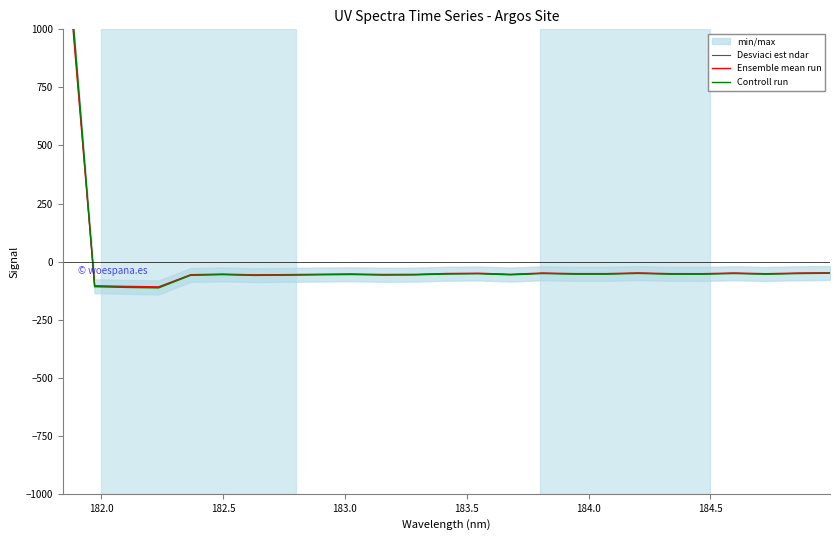

Rank the series by their maximum value, from highest to lowest.

Controll run, Desviaci est ndar, Ensemble mean run